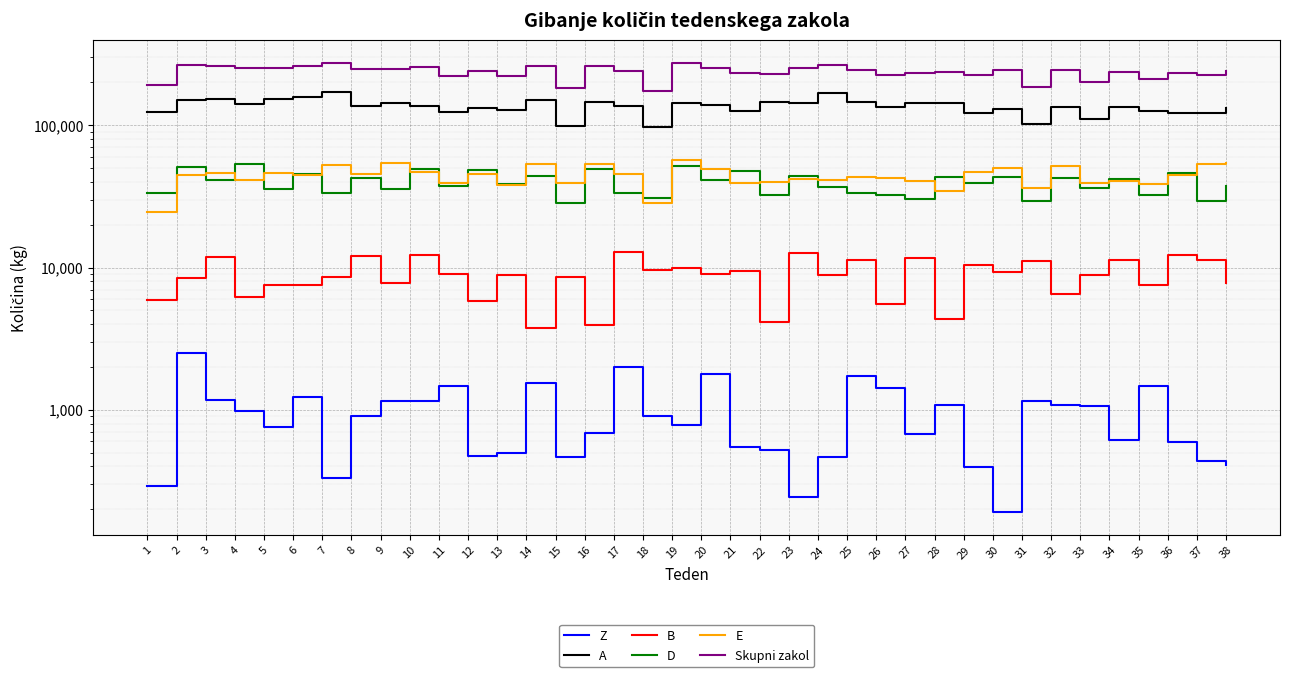

Is it true that D equals 42952 at 28?

True